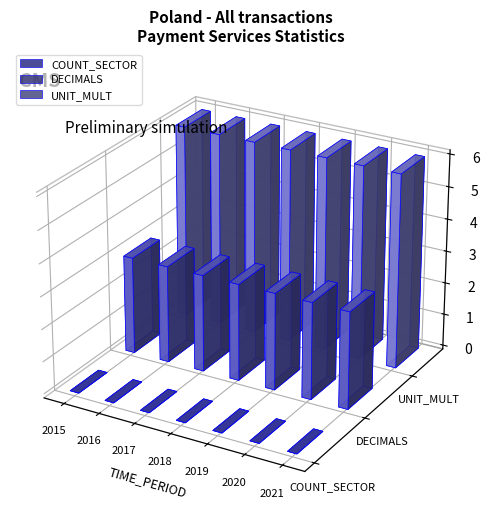

How many bars are there in each group?

3